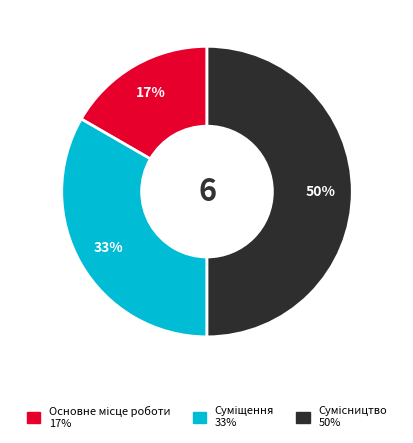

To the nearest percent, what is the average slice percentage?

33%